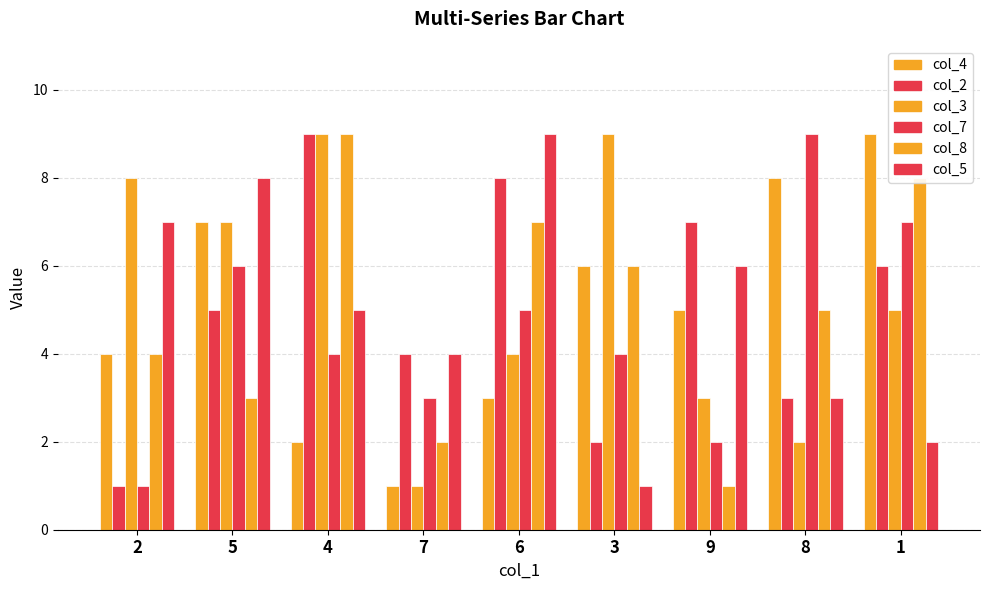

Rank the series by their maximum value, from lowest to highest.

col_4, col_2, col_3, col_7, col_8, col_5